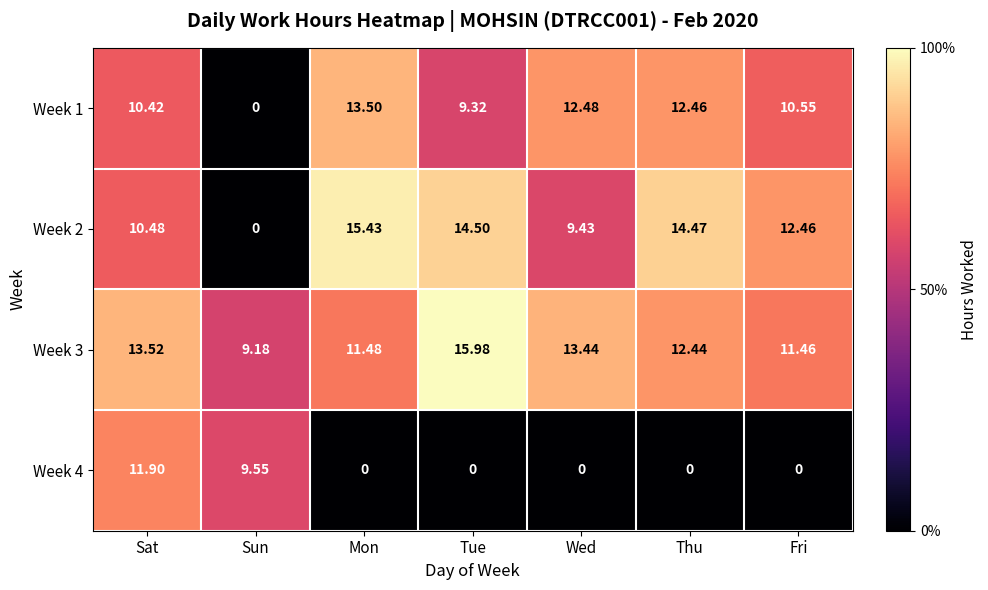

At which label is Week 3 closest to 12?

Thu